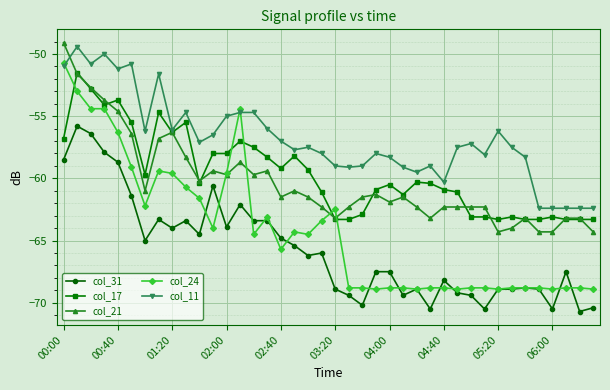

How many data points in col_17 are less than -60?

22